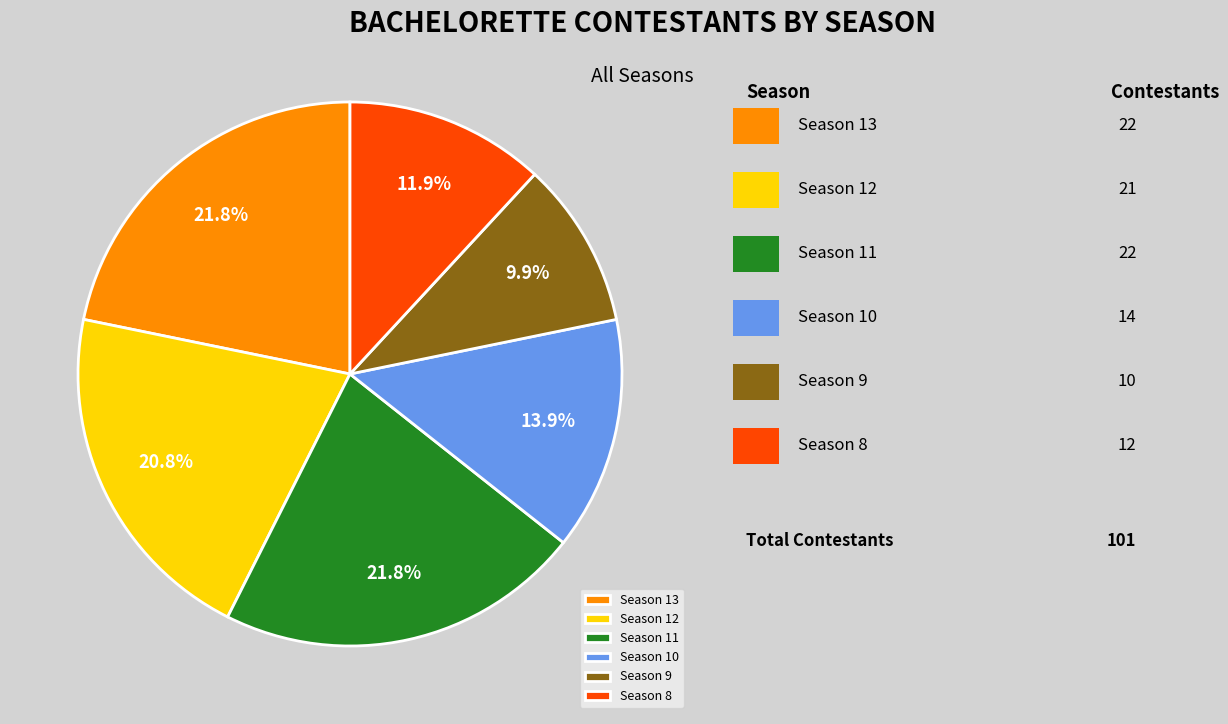

Which slice is the smallest?

Season 9